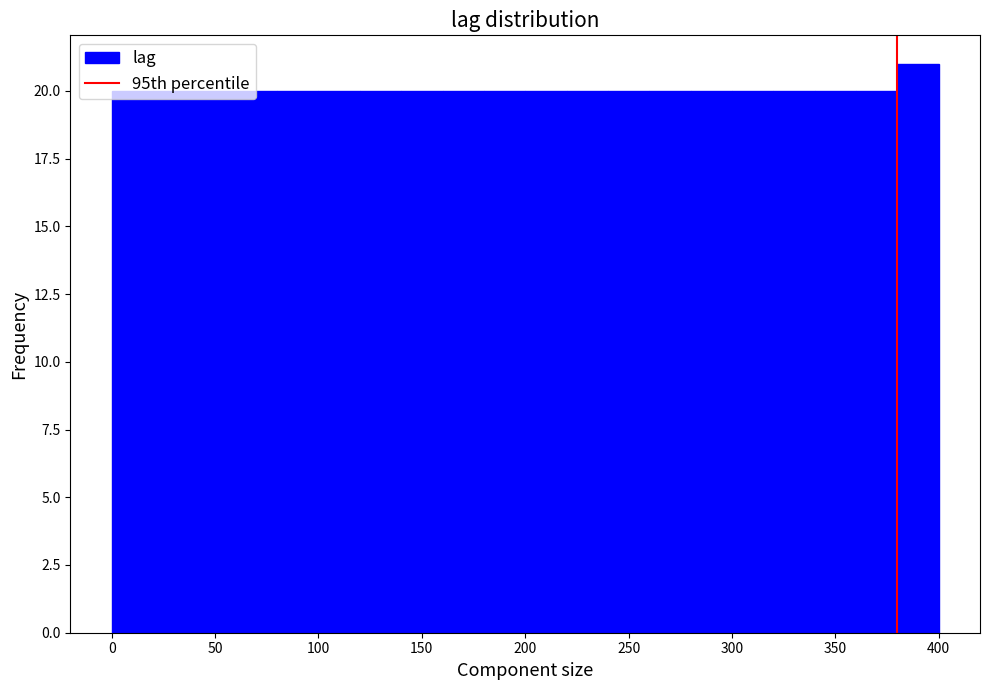

Reading left to right, transcribe this chart: for each bar, give the range it covers on the x-axis and its height. The values are not printed on the chart, so give them approximately, as read against the axis.

0 to 20: 20
20 to 40: 20
40 to 60: 20
60 to 80: 20
80 to 100: 20
100 to 120: 20
120 to 140: 20
140 to 160: 20
160 to 180: 20
180 to 200: 20
200 to 220: 20
220 to 240: 20
240 to 260: 20
260 to 280: 20
280 to 300: 20
300 to 320: 20
320 to 340: 20
340 to 360: 20
360 to 380: 20
380 to 400: 21